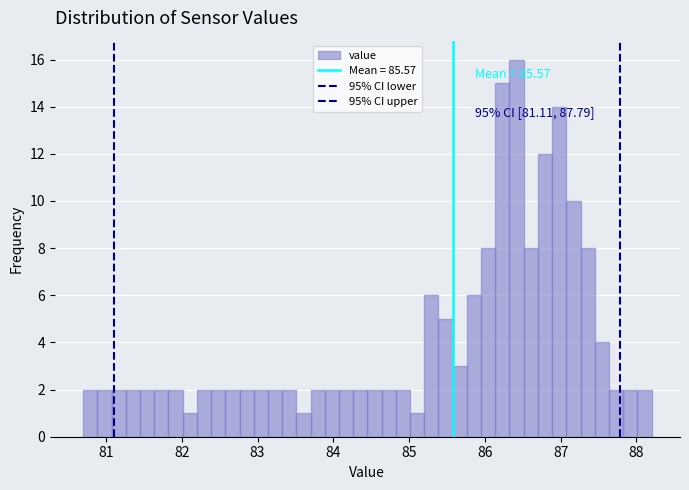

Around what value on the x-axis is the tallest bar? Give the approximate position of its centre, as read against the axis.

86.4